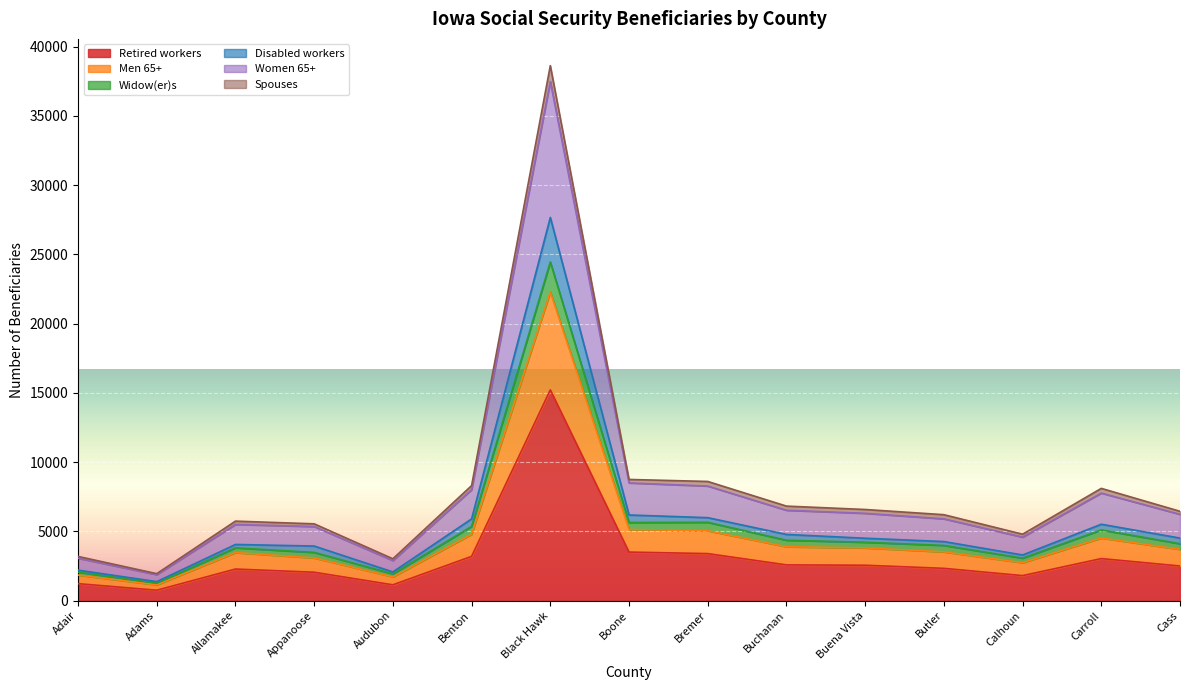

At which category does Widow(er)s reach its first local valley?

Adams